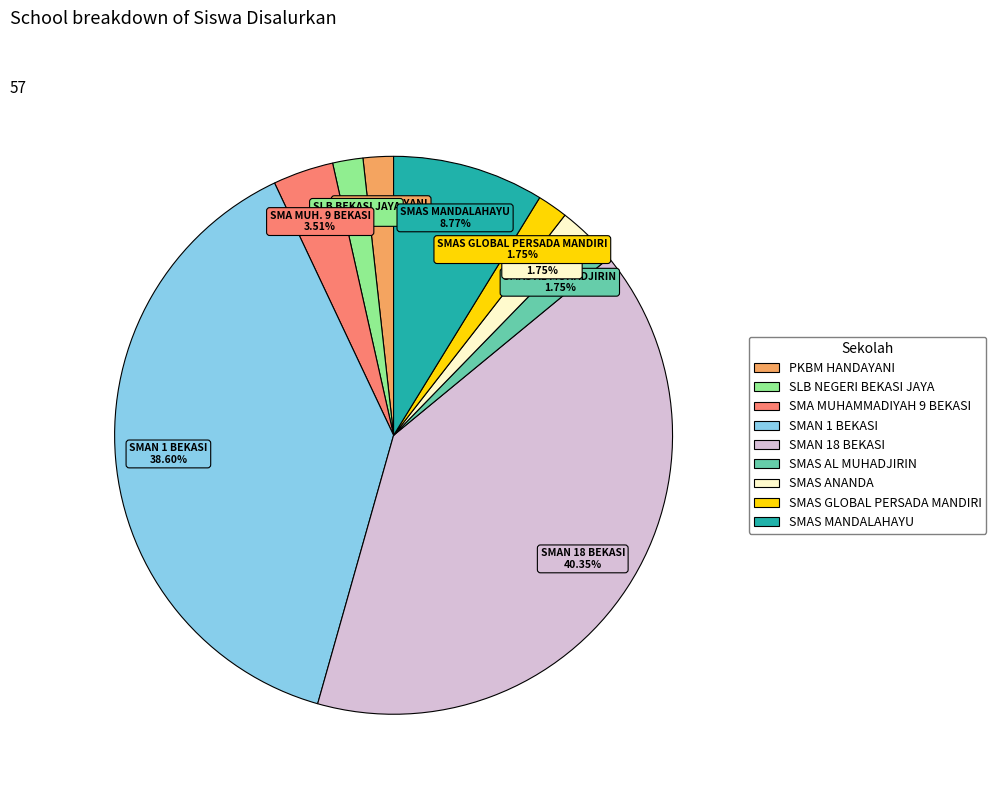

Which has a higher value, SMAS AL MUHADJIRIN or SMAN 18 BEKASI?

SMAN 18 BEKASI